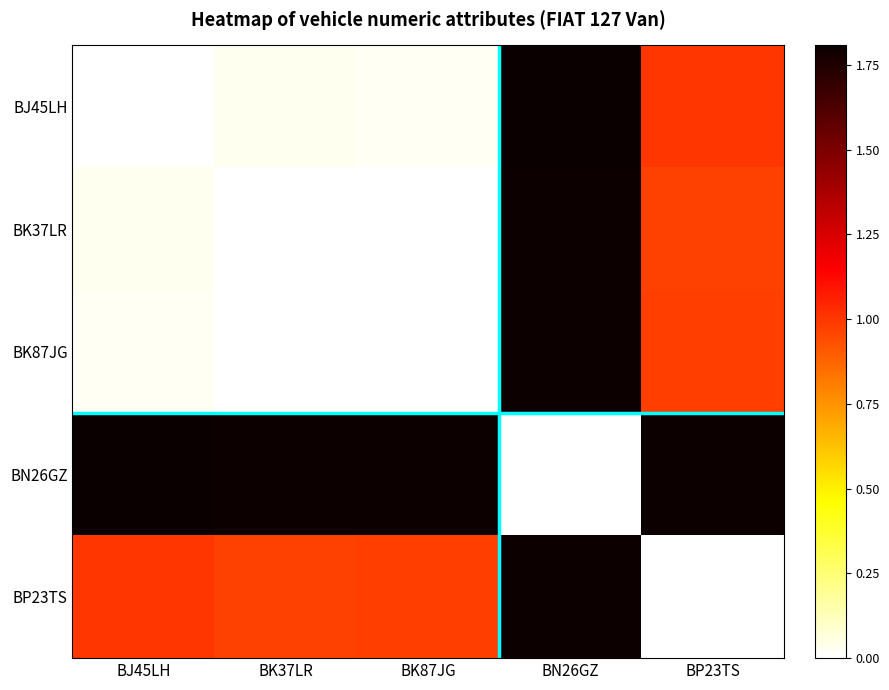

How many distinct data groups are displayed?

5